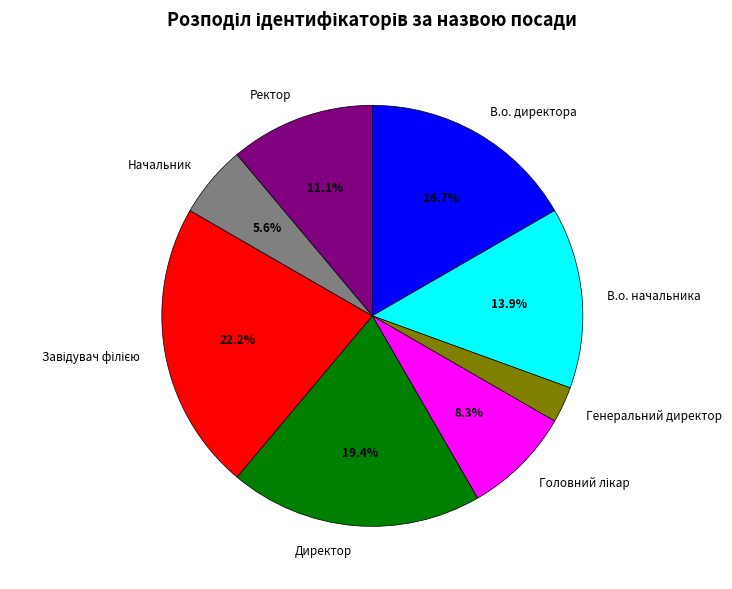

Which slice is the smallest?

Генеральний директор